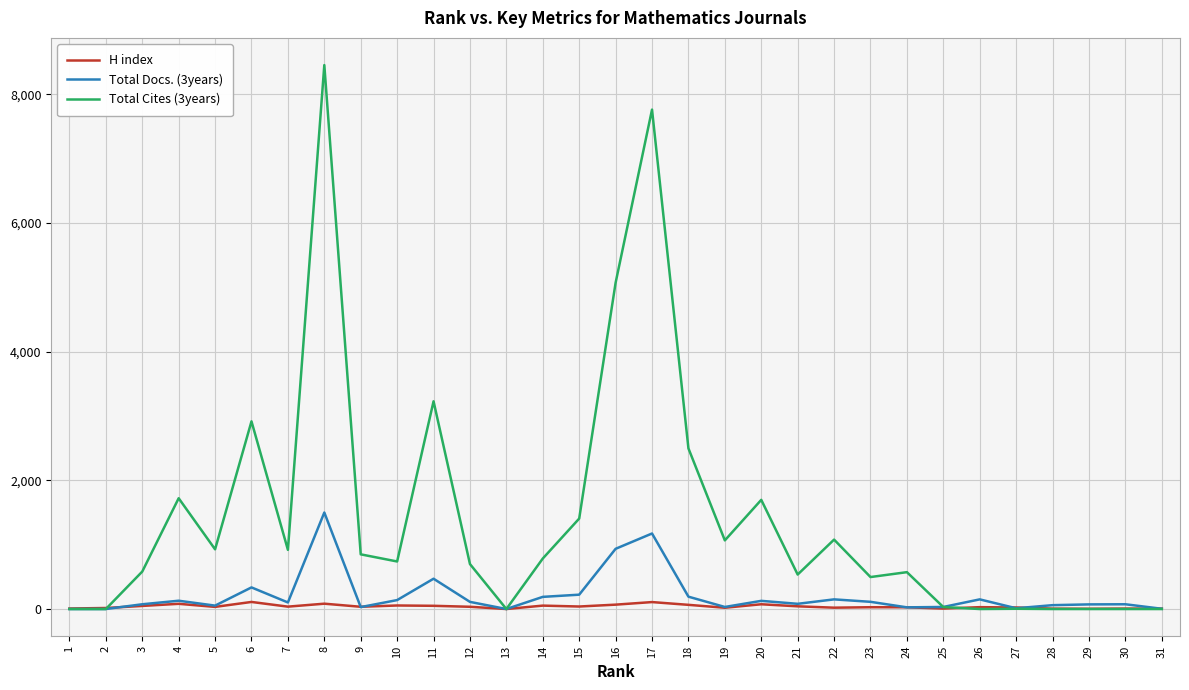

Between 7 and 25, which series saw the biggest shift?

Total Cites (3years)